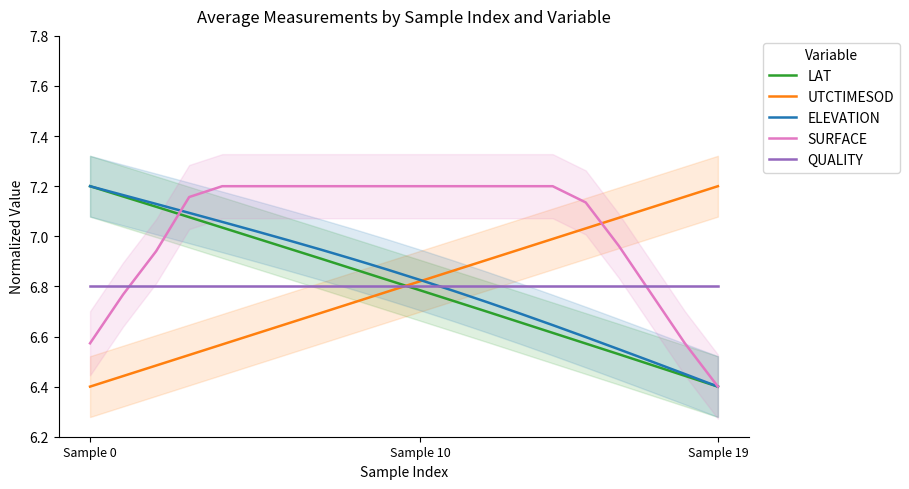

Which category has the lowest value in the UTCTIMESOD series?

Sample 0